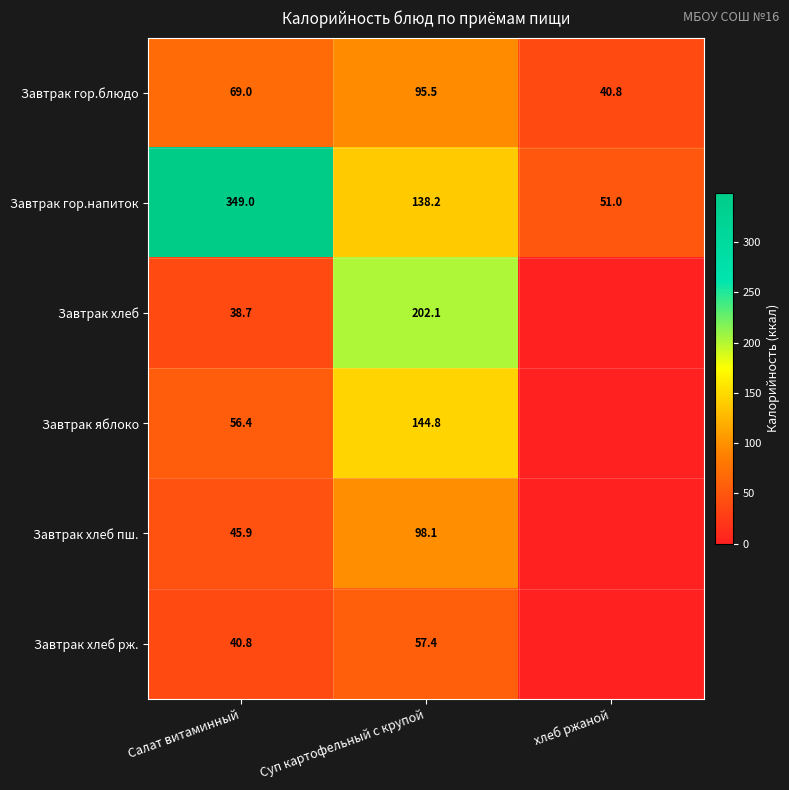

What value does the Завтрак гор.блюдо series have at Салат витаминный?

69.0